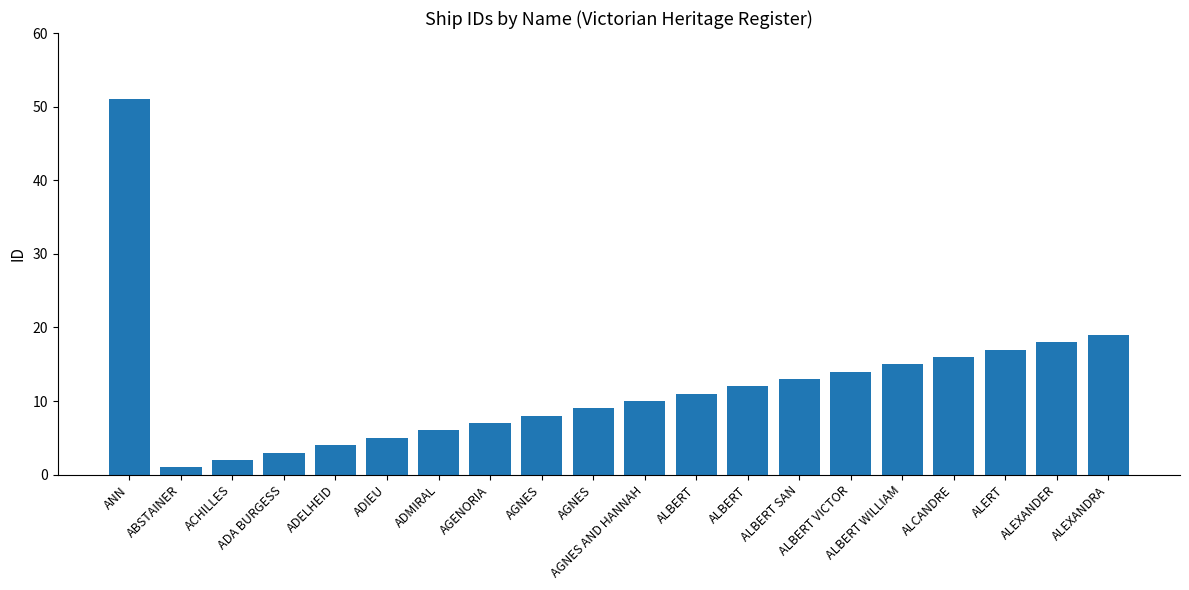

Reading left to right, list all the values displayed in this chart.

51	1	2	3	4	5	6	7	8	9	10	11	12	13	14	15	16	17	18	19